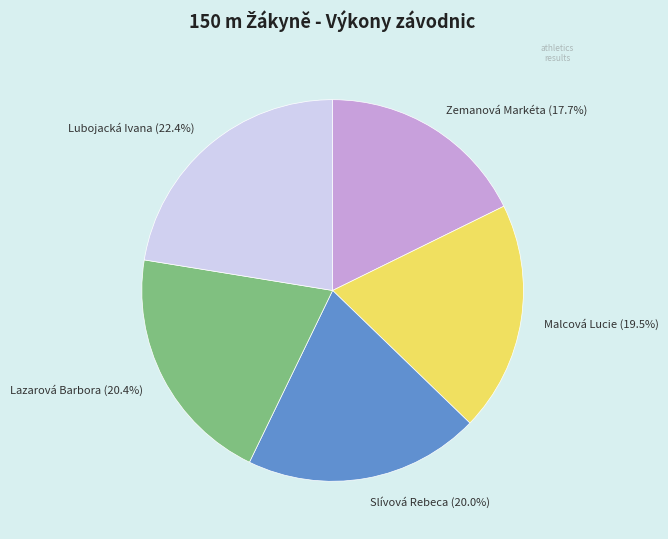

What is the ratio of the value at Malcová Lucie to the value at Zemanová Markéta?

1.1